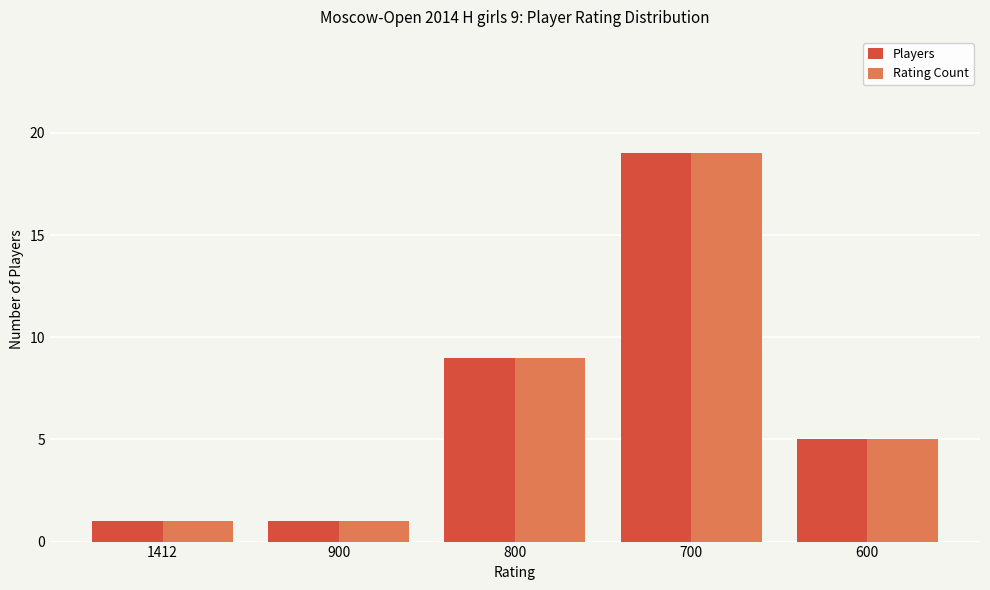

How many bars are there in total?

10